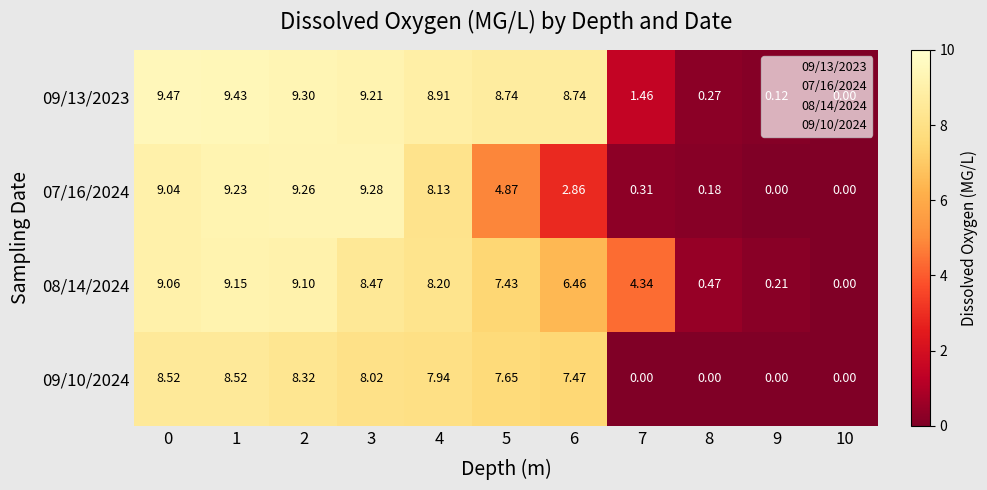

Count the number of categories in the chart.

11